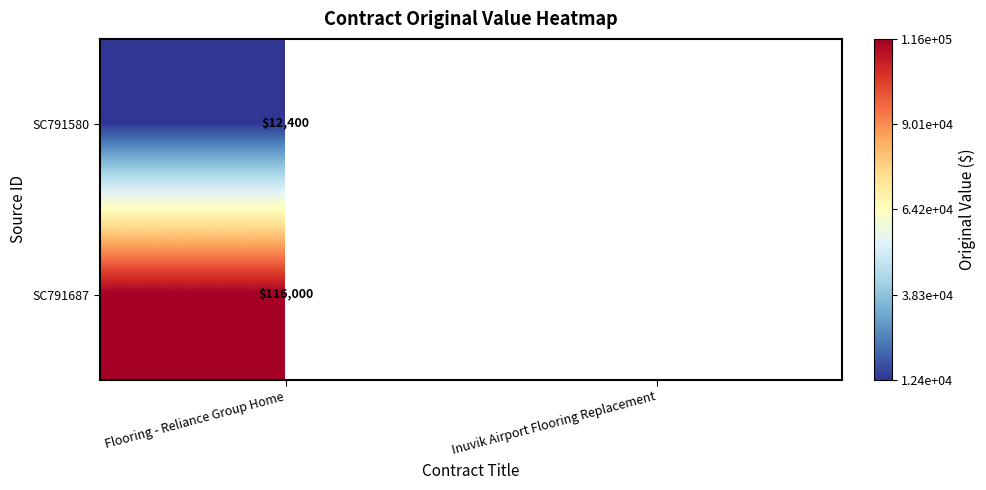

Is the value of SC791687 at Flooring - Reliance Group Home greater than the value of SC791580 at Flooring - Reliance Group Home?

Yes